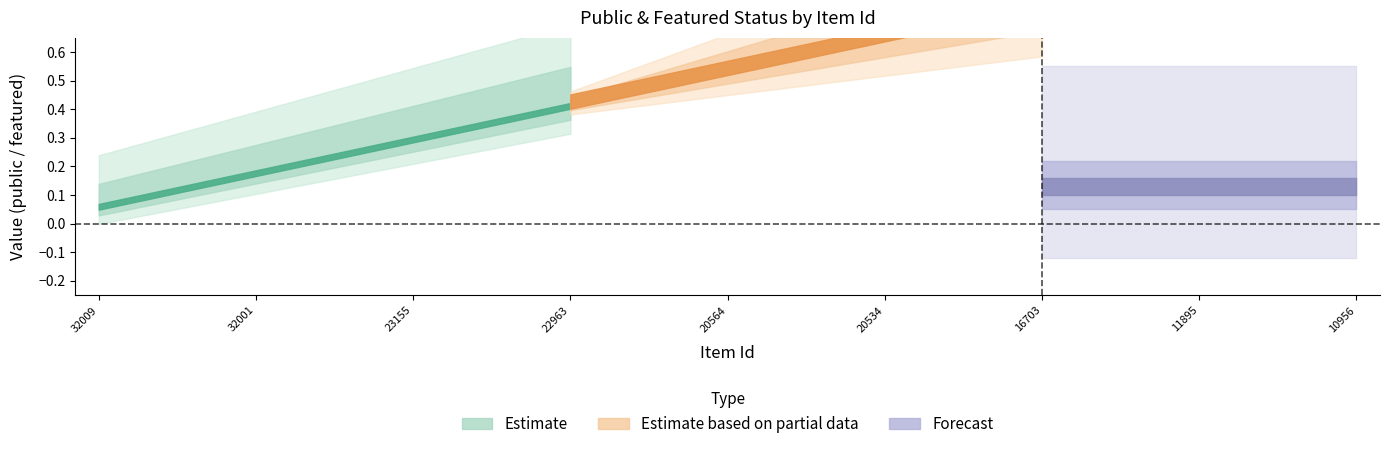

At how many categories does at least one series exceed 0?

17